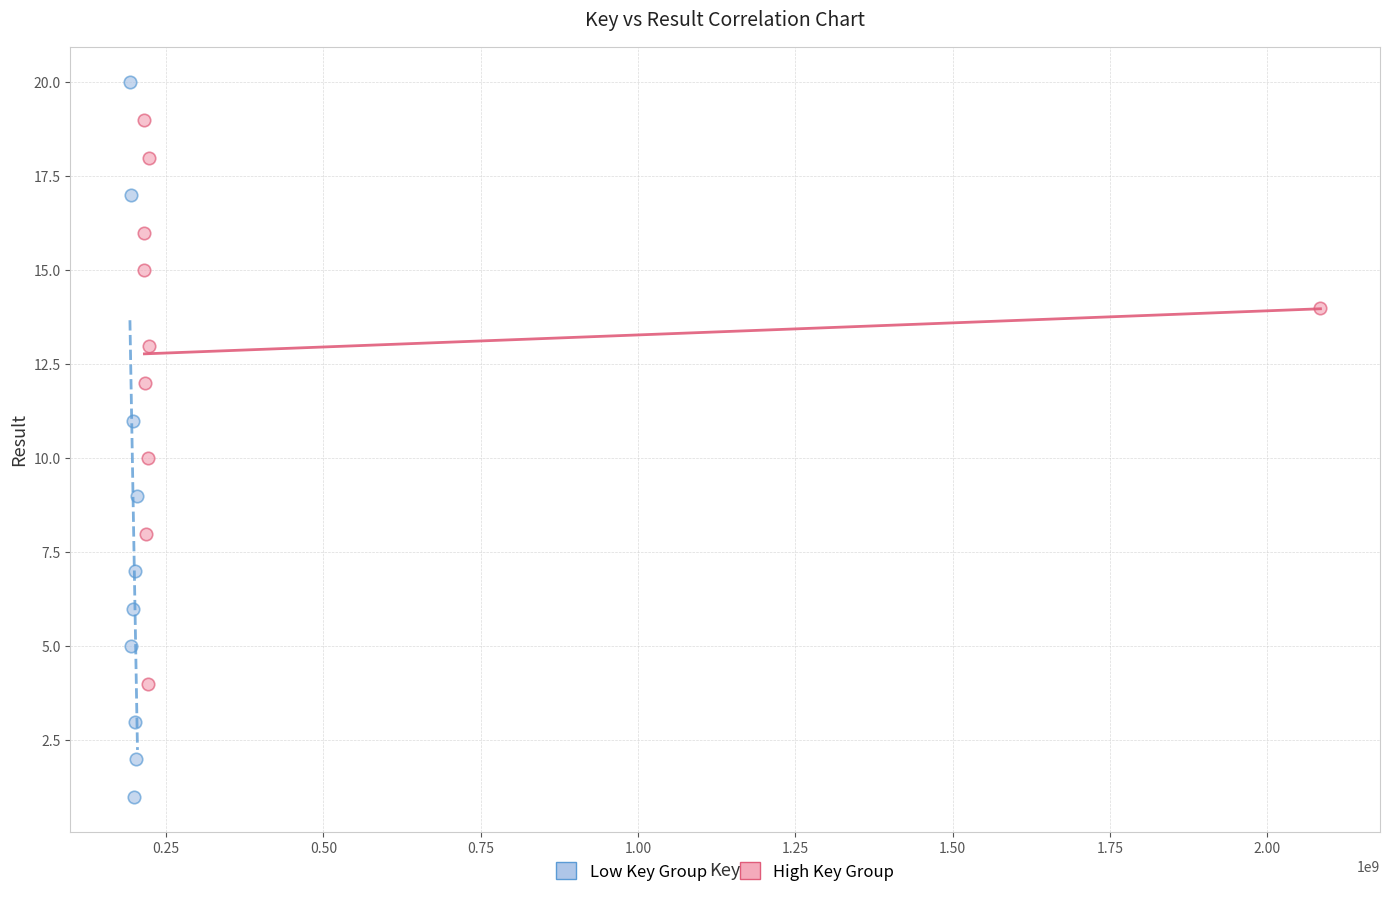

What are all the series names shown in the legend?

Low Key Group, High Key Group